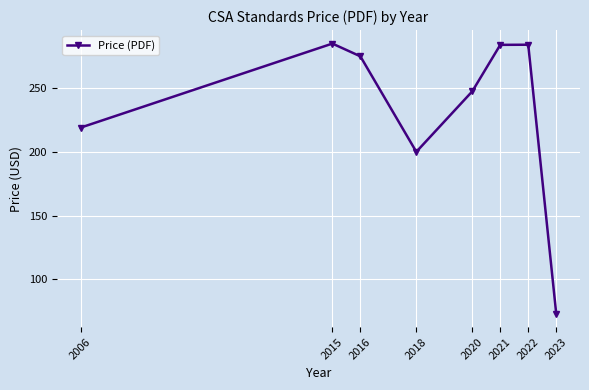

How many lines are shown in the chart?

1